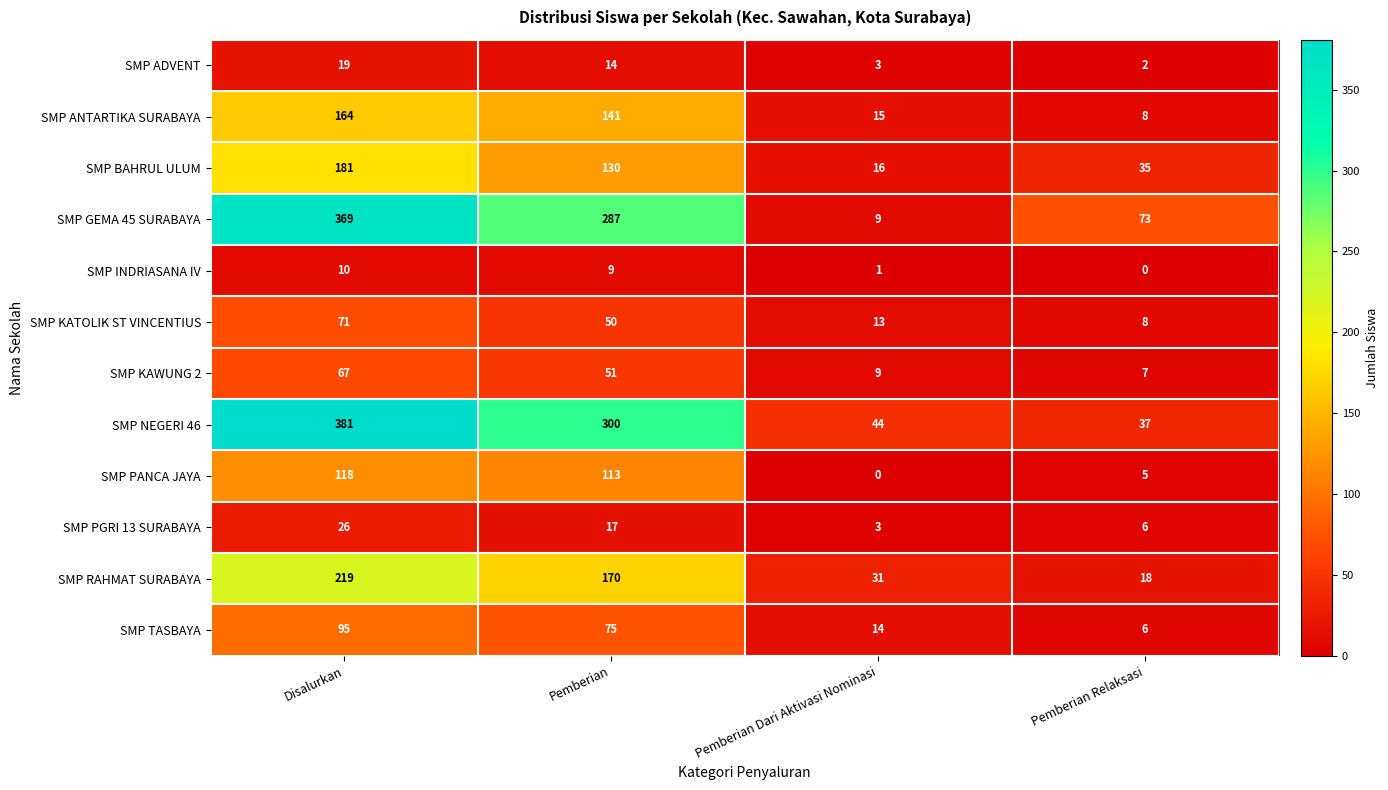

At which label does SMP ANTARTIKA SURABAYA first exceed 141?

Disalurkan